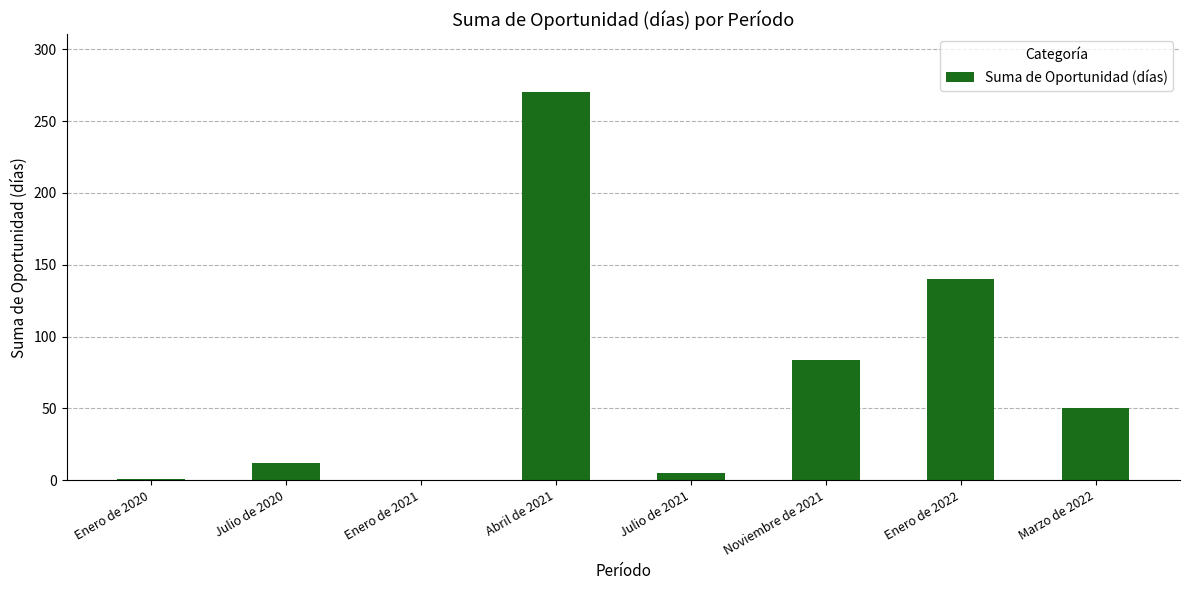

Which has a higher value, Noviembre de 2021 or Enero de 2022?

Enero de 2022